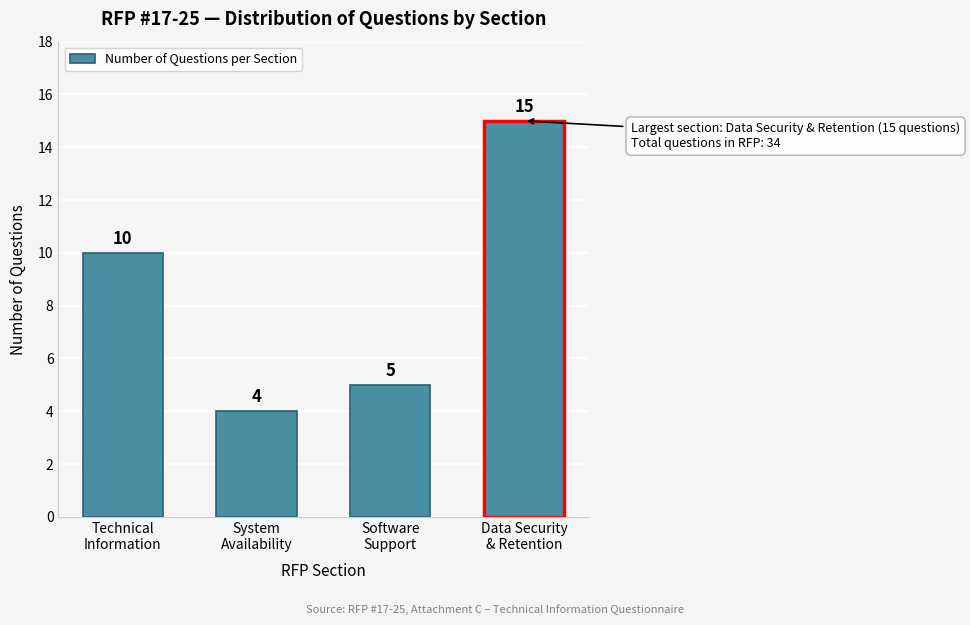

Reading left to right, what are all the values shown in this chart?

10	4	5	15